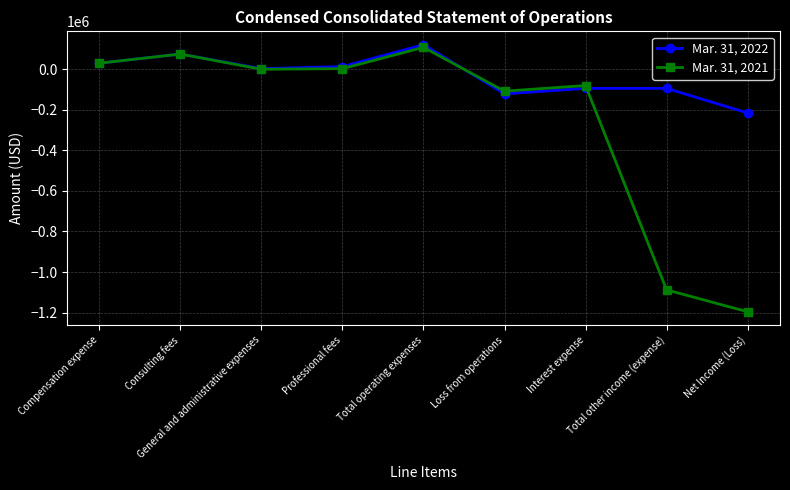

What is the value of the Mar. 31, 2022 point at the 3rd from the left?

2957